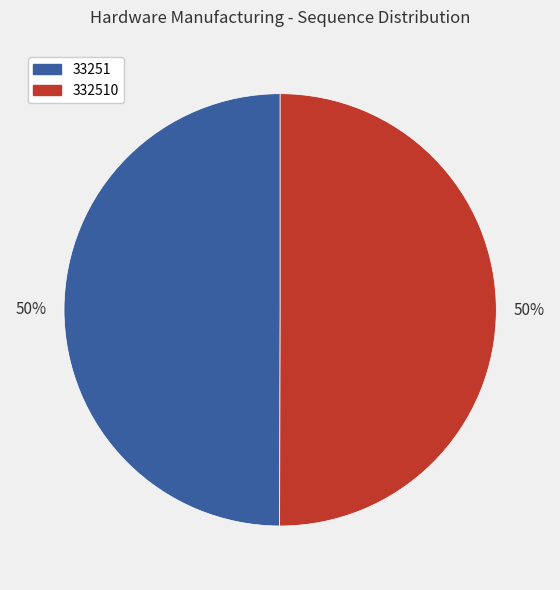

To the nearest percent, what is the average slice percentage?

50%